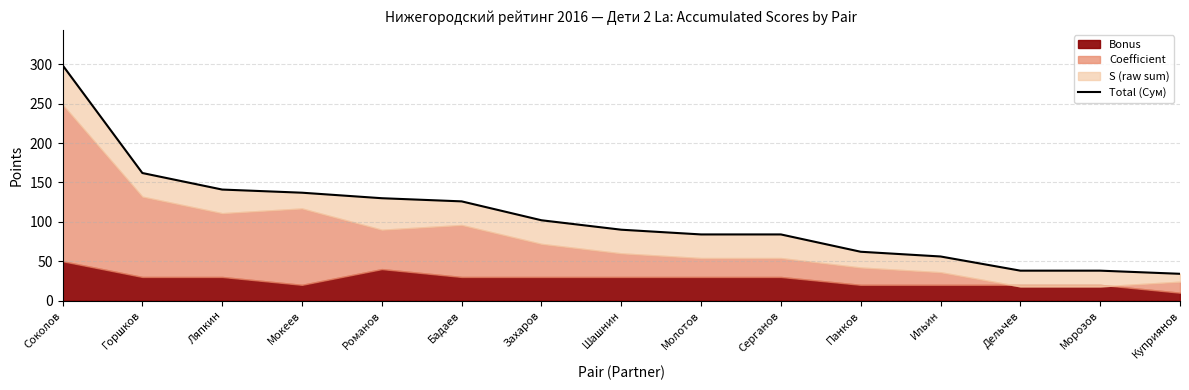

What is the change in value from Мокеев to Молотов?

-53